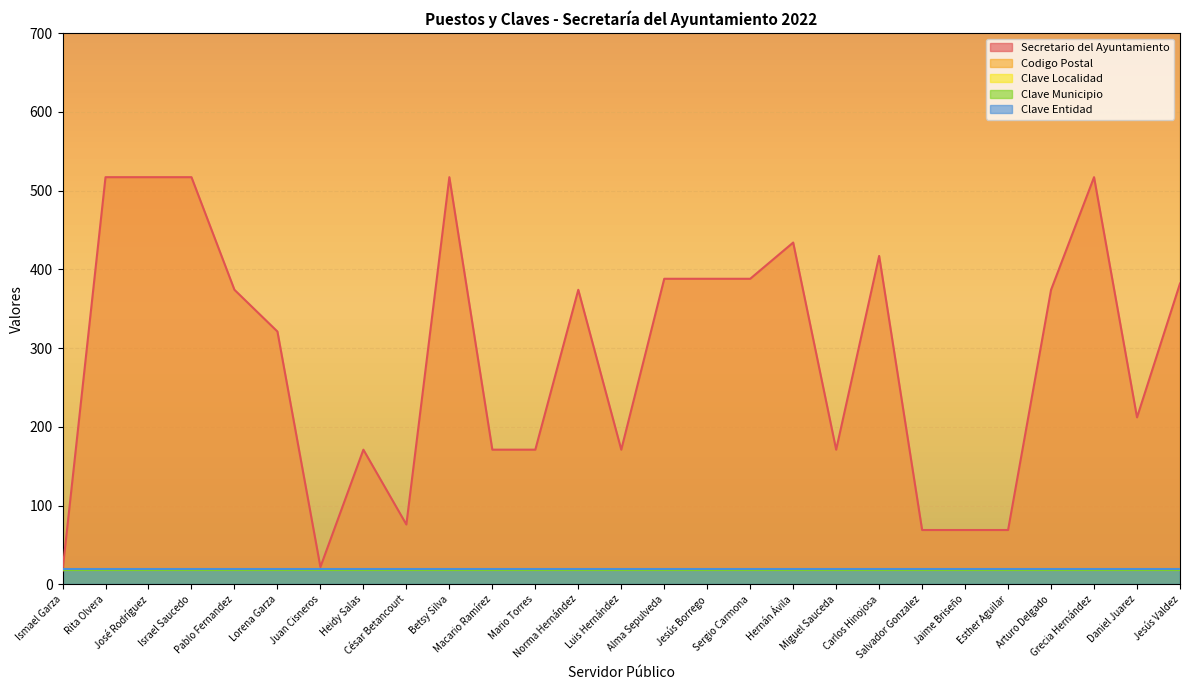

Which series has the widest spread of values?

Secretario del Ayuntamiento